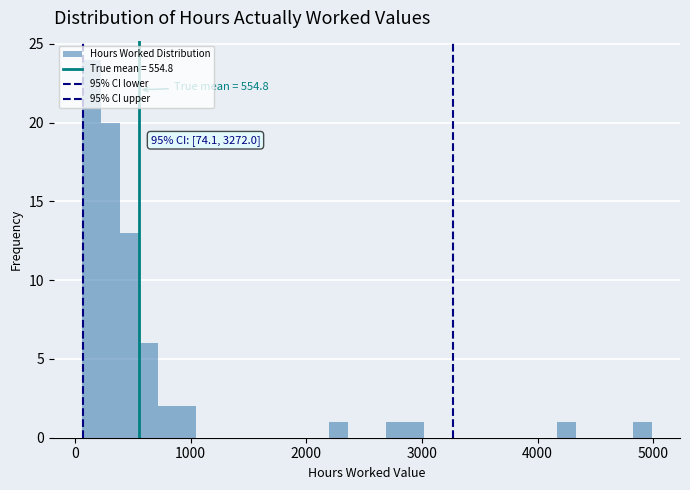

Around what value on the x-axis is the tallest bar? Give the approximate position of its centre, as read against the axis.

100